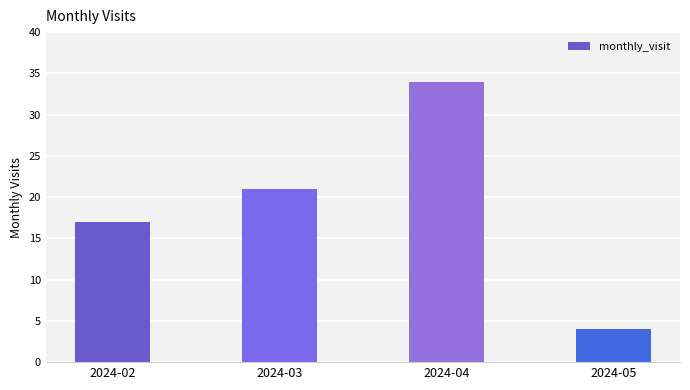

At which category does the chart reach its peak across all series?

2024-04